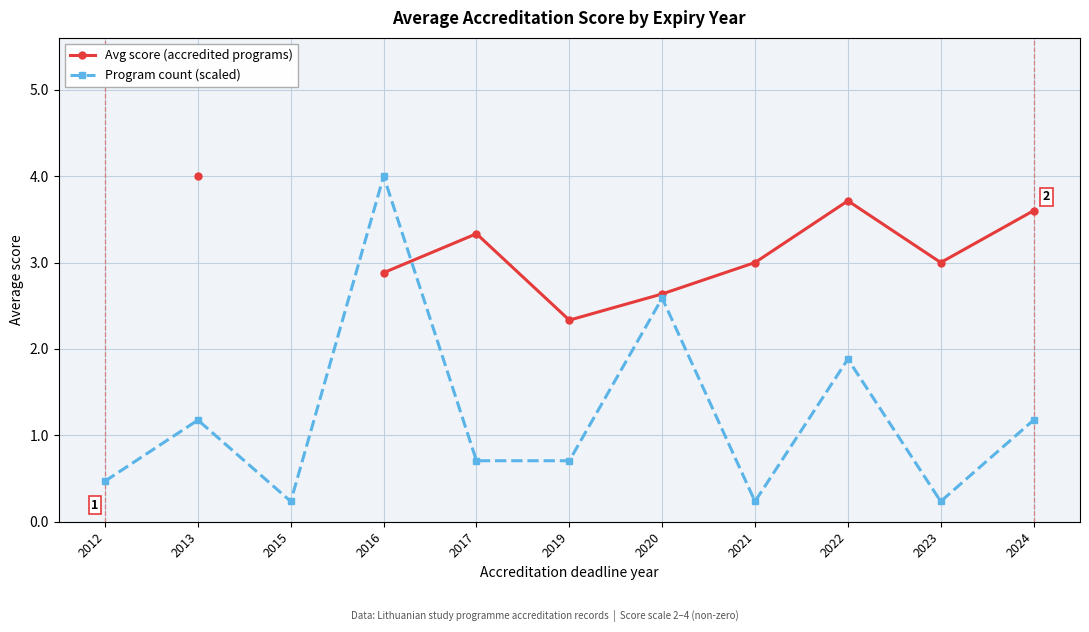

List the series in order of their overall mean, highest first.

Avg score (accredited programs), Program count (scaled)